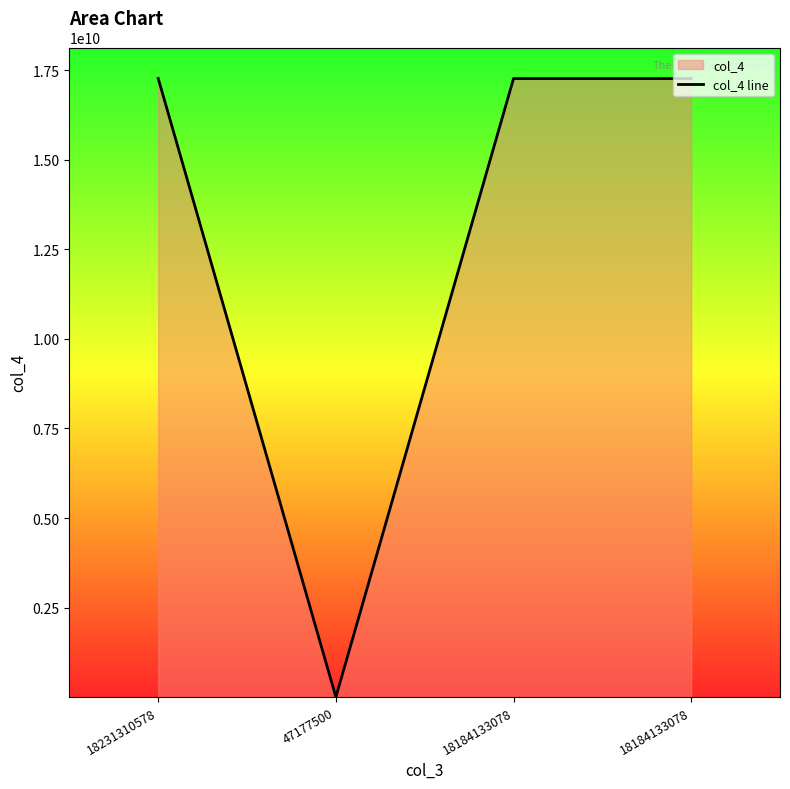

What is the label of the 1st point from the right?

18184133078